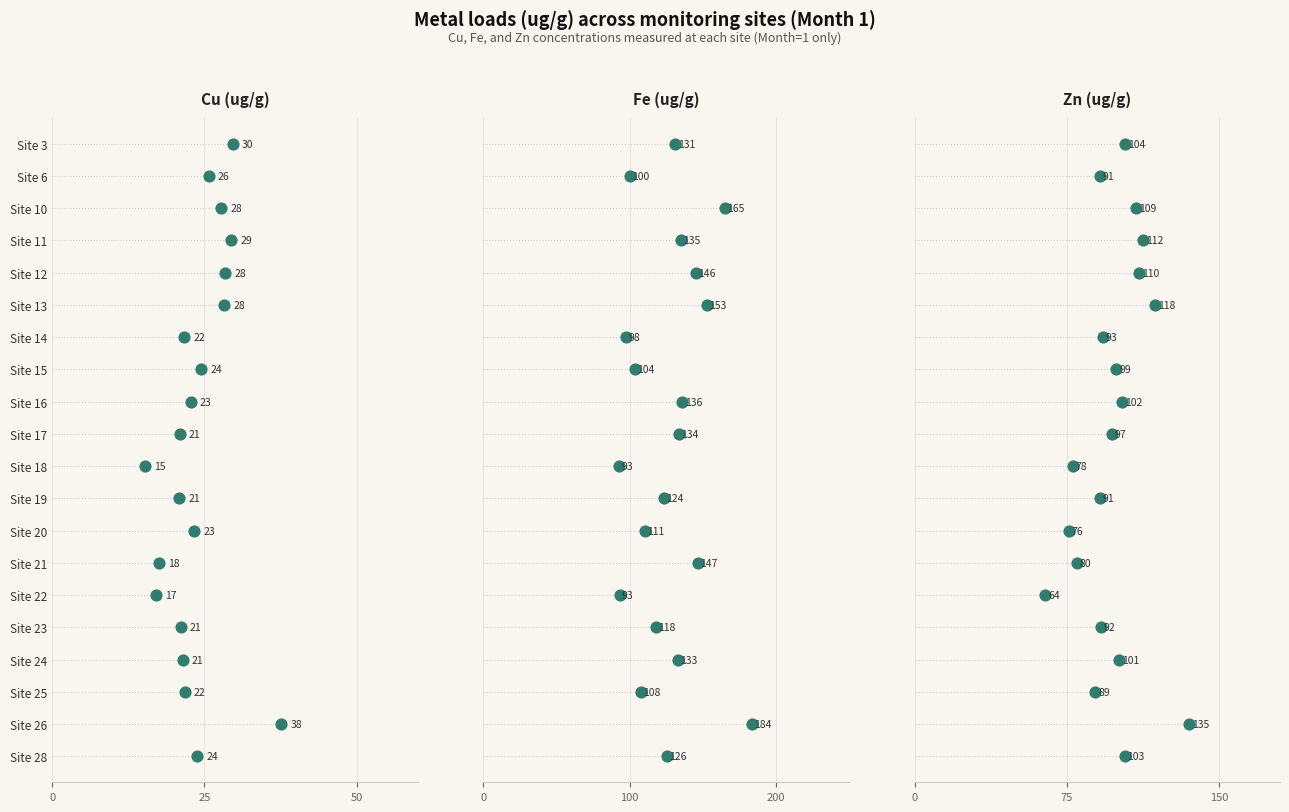

What are all the series names shown in the legend?

Cu, Fe, Zn